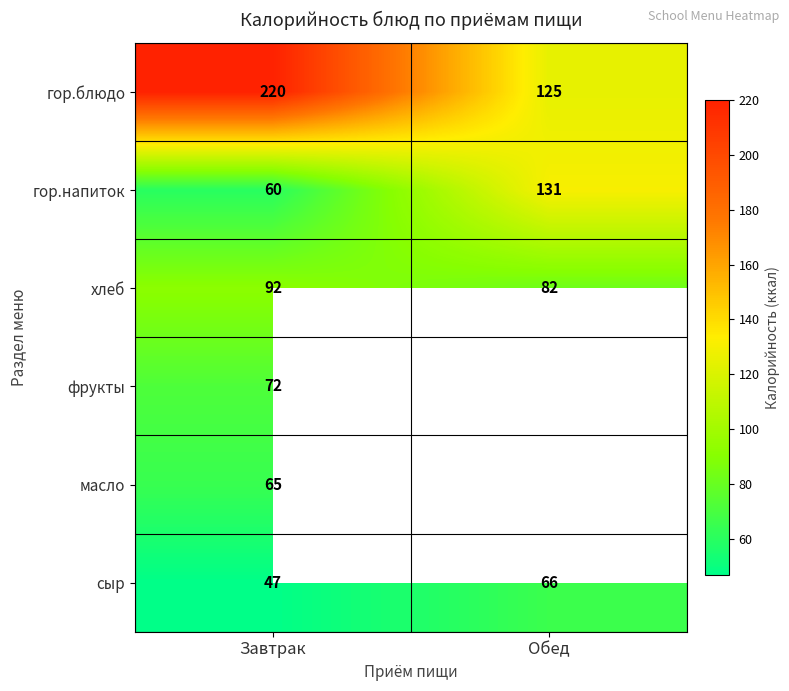

What is the lowest value of the хлеб series?

82